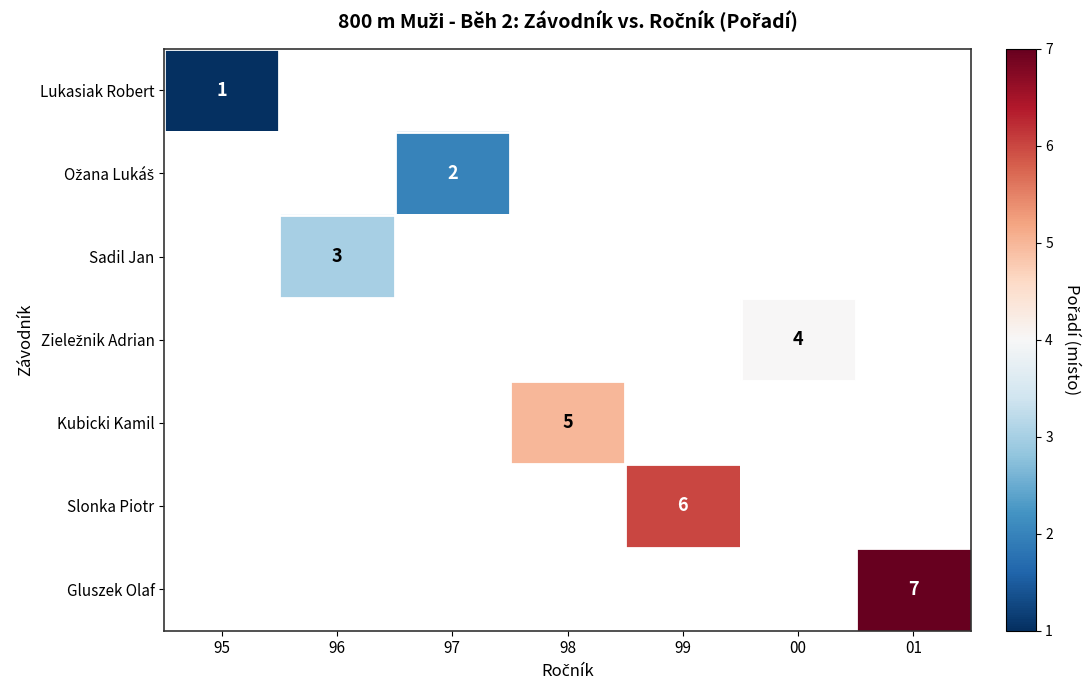

Is it true that Sadil Jan equals 3 at 96?

True